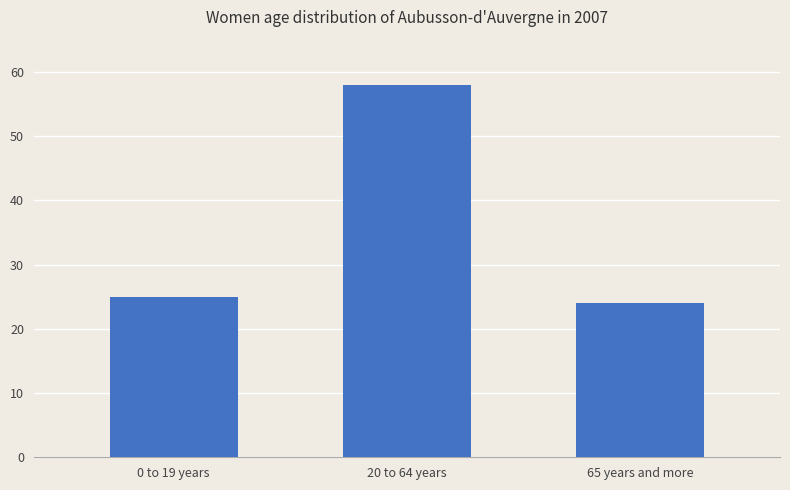

What is the approximate value at 20 to 64 years, to the nearest 10?

60